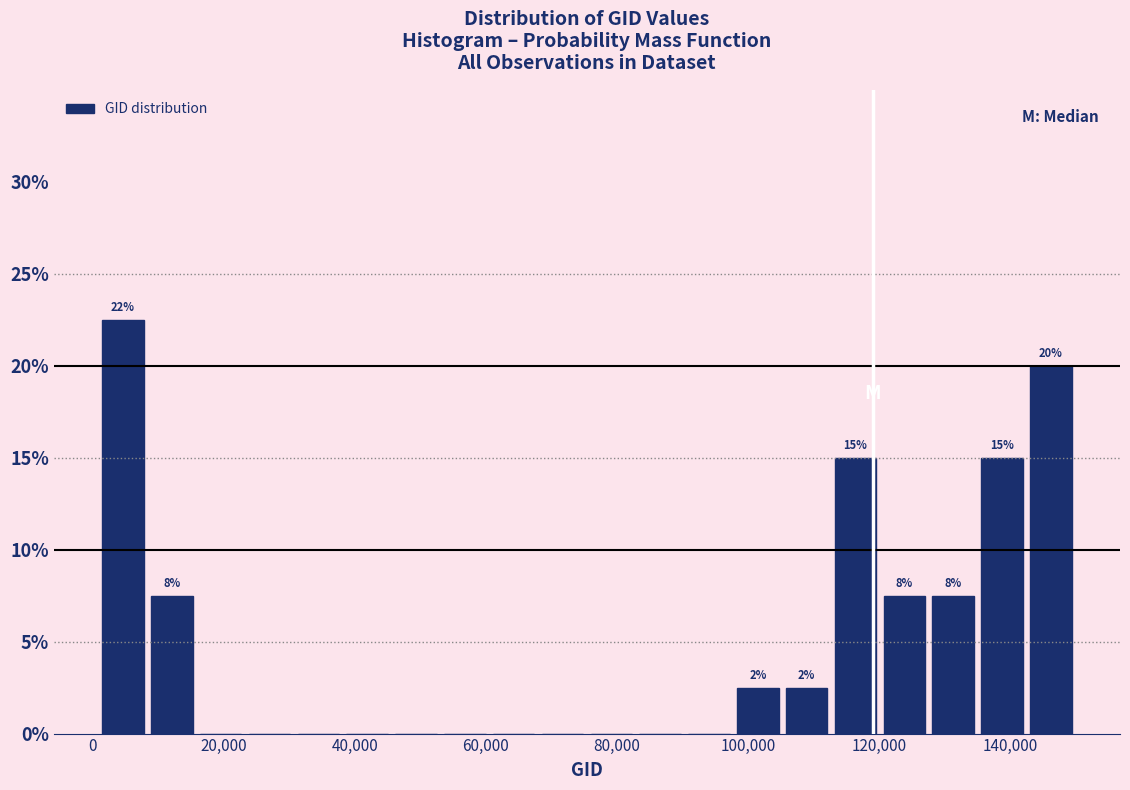

Read against the x-axis, roughly where is the centre of the tallest bar?

4000